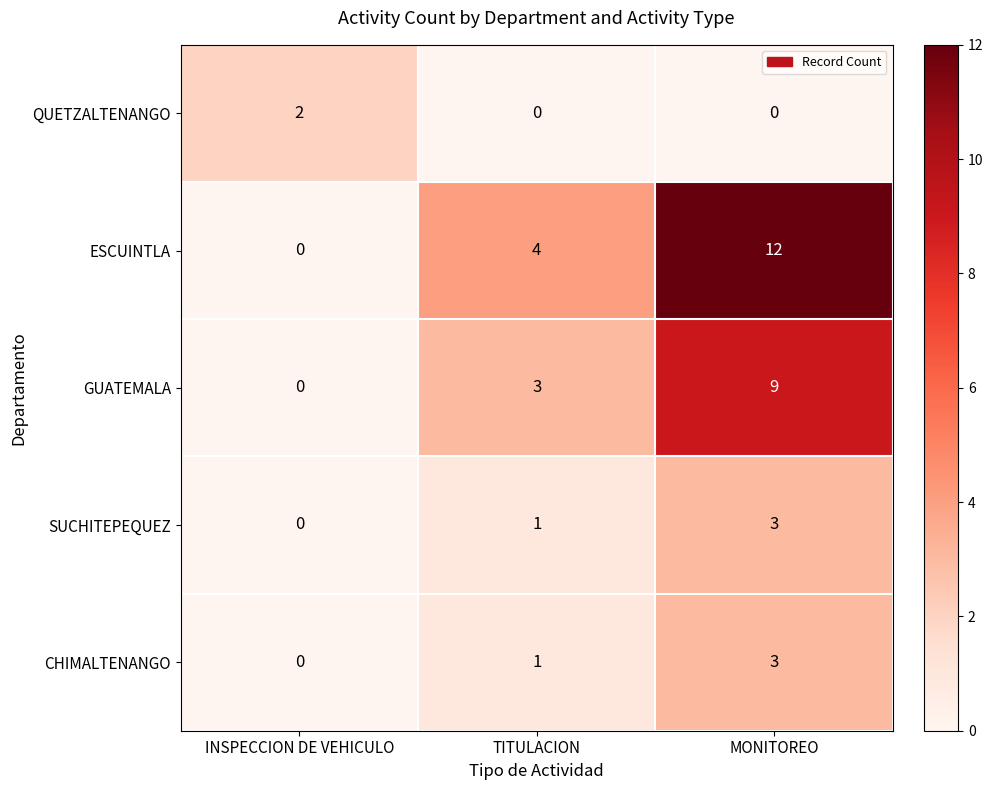

What is the difference between the highest and lowest values at TITULACION?

4